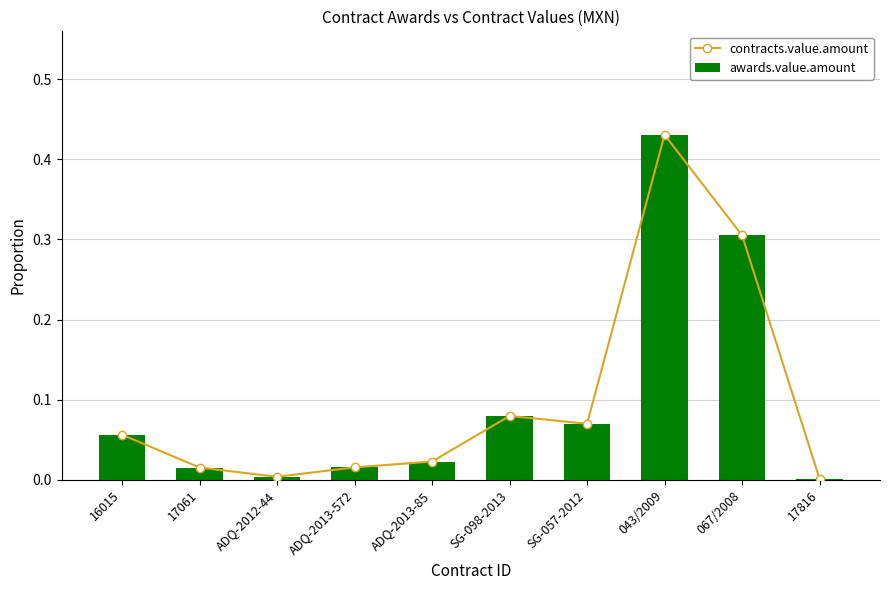

Is it true that contracts.value.amount equals 0.5 at 067/2008?

False